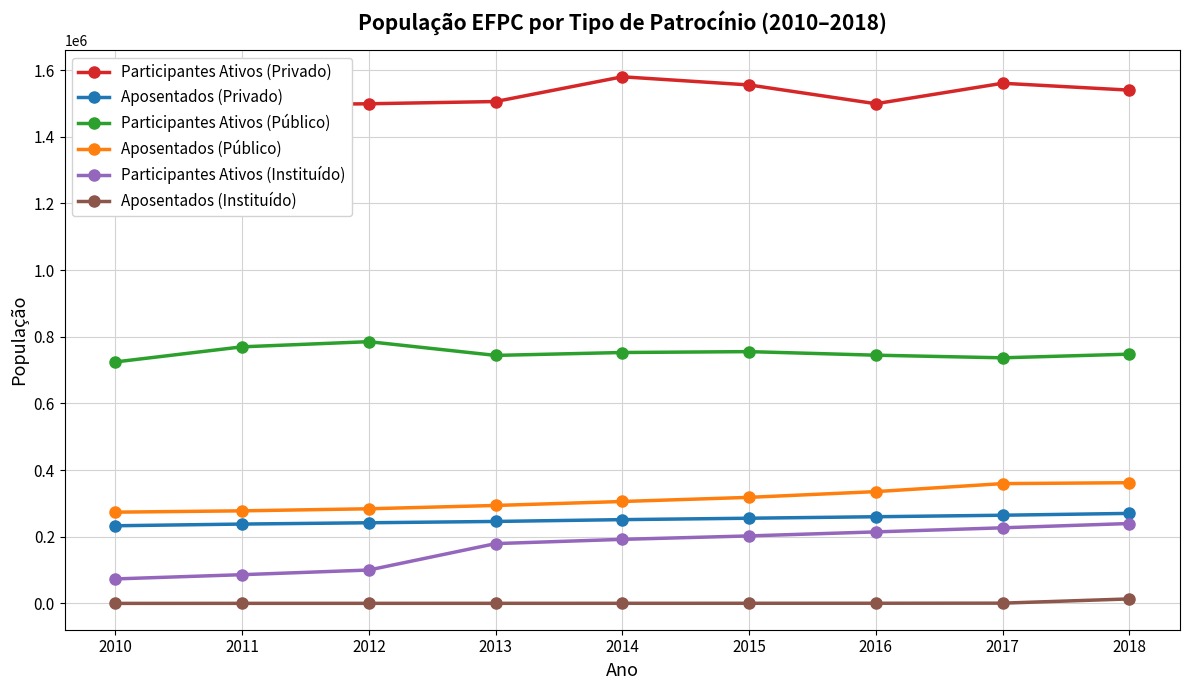

At which label does Participantes Ativos (Privado) reach its peak?

2014